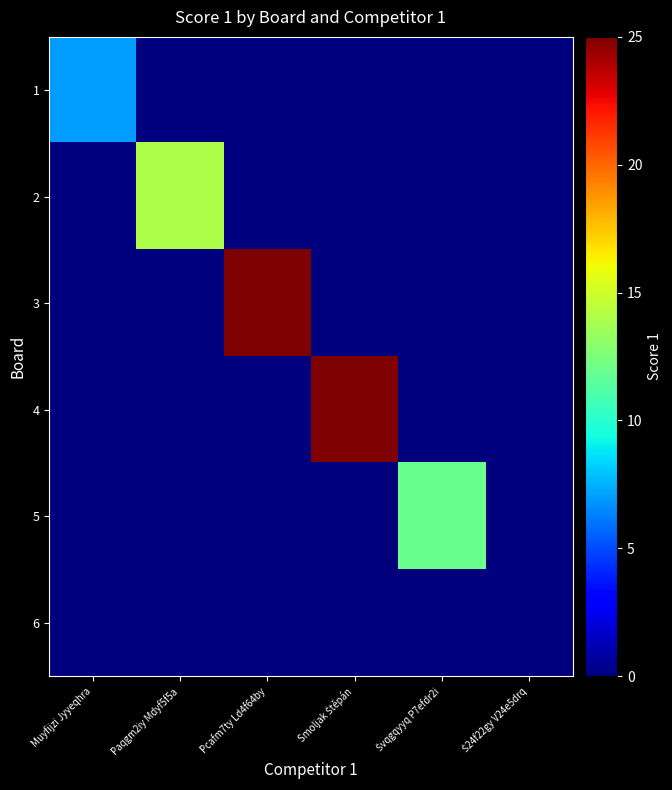

Which label corresponds to the smallest value in the chart?

Paqgm2iy Mdyf5f5a